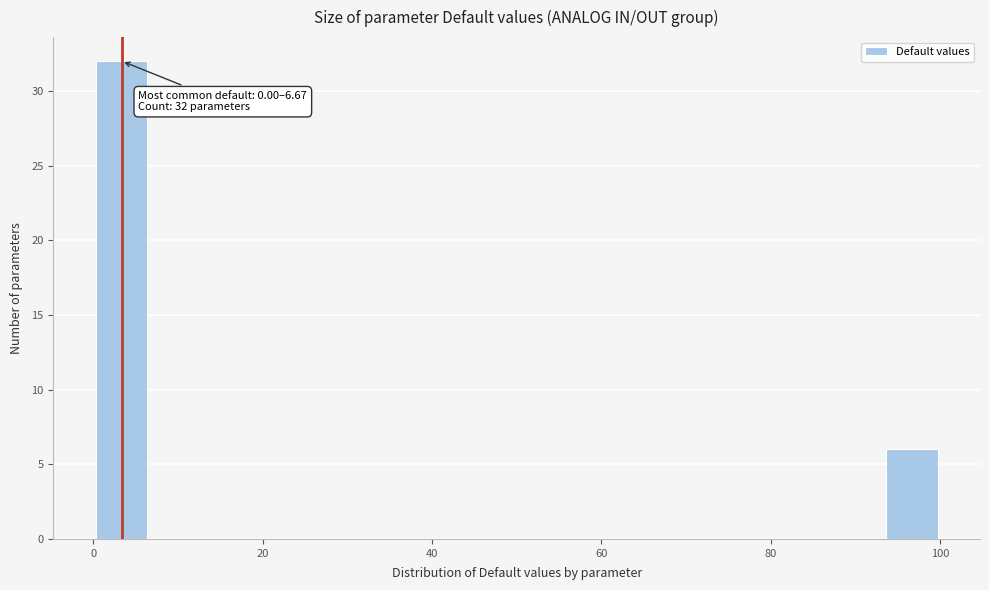

Read against the x-axis, roughly where is the centre of the tallest bar?

4